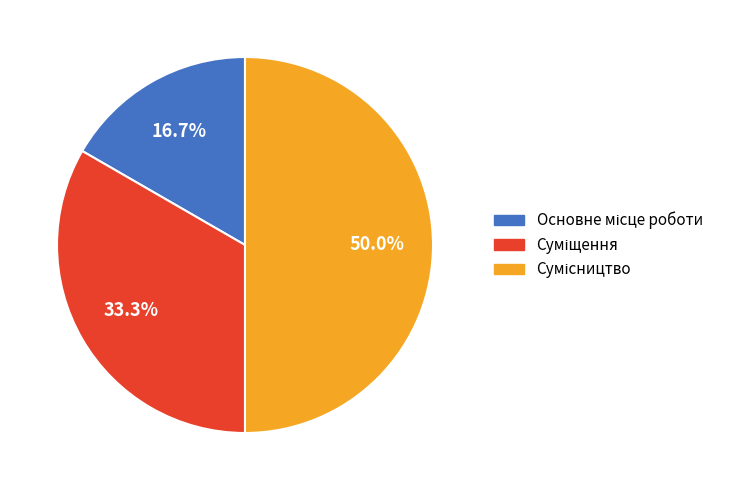

Which has a higher value, Сумісництво or Основне місце роботи?

Сумісництво